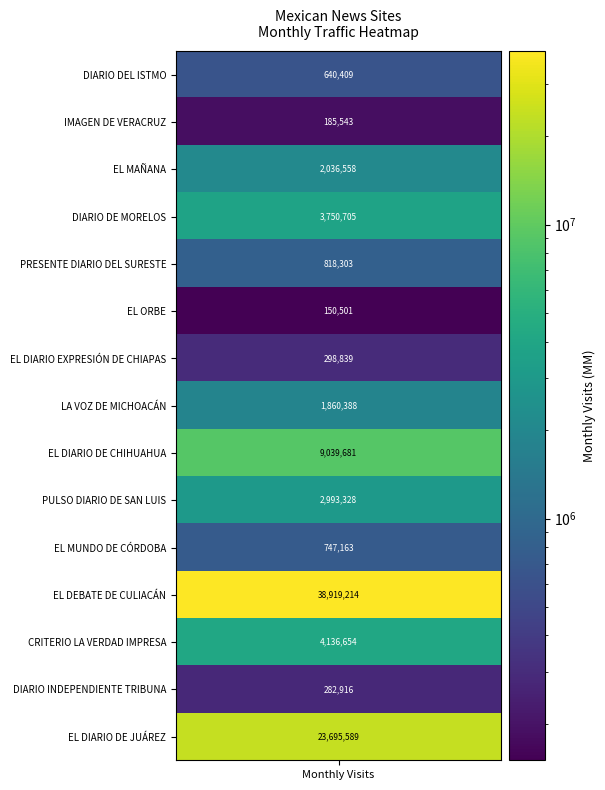

The value at 10 is 747163. True or false?

True